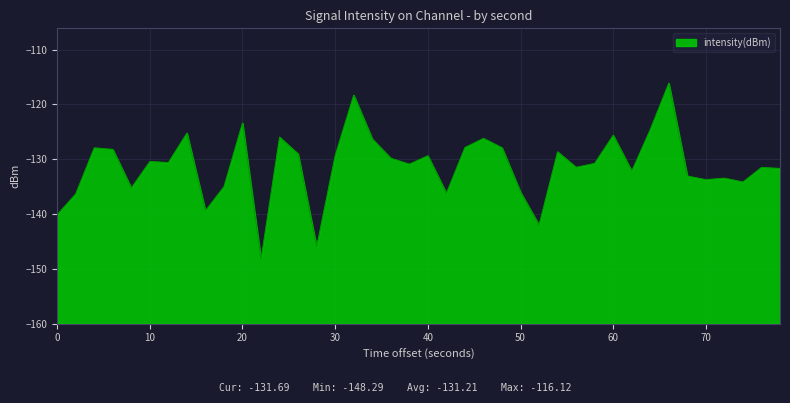

What is the value of the 28th point from the left?

-128.6